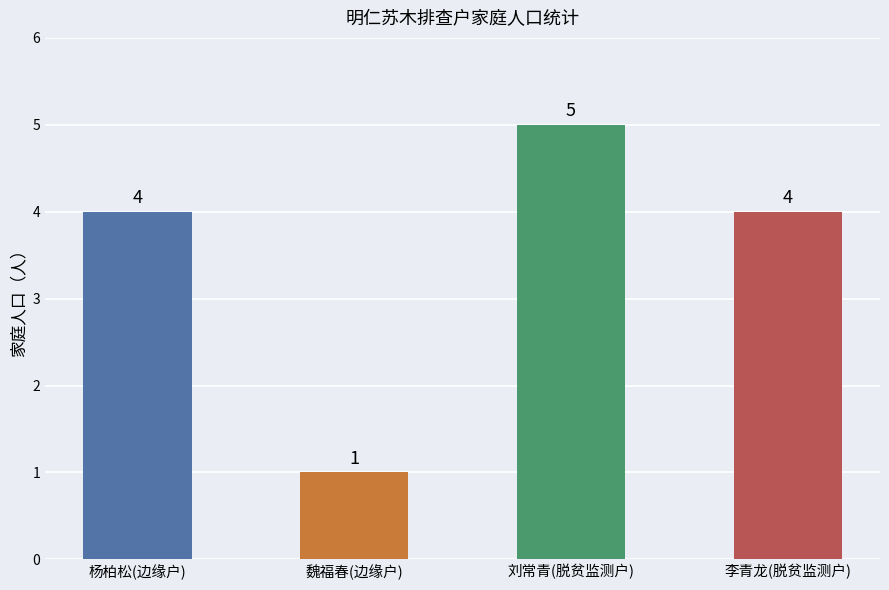

Read the value at 刘常青(脱贫监测户).

5